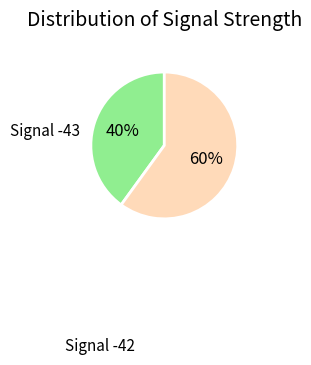

Is there any slice that represents more than half of the pie?

Yes